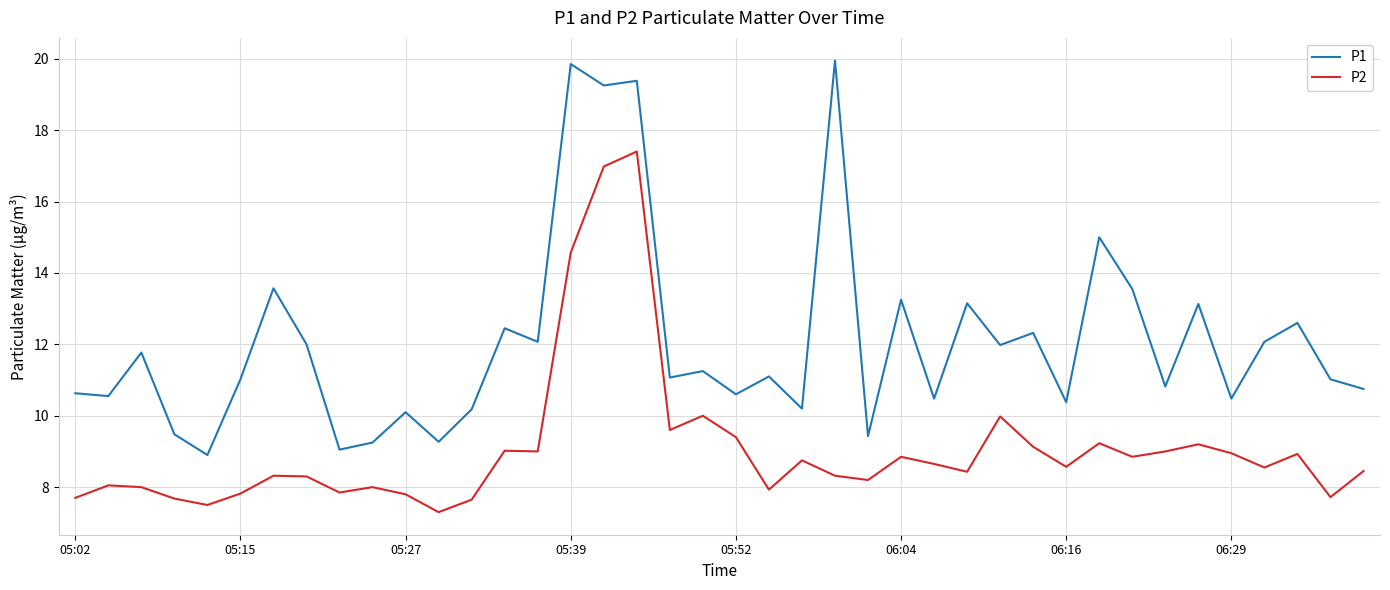

Rank the series by their average value, from lowest to highest.

P2, P1